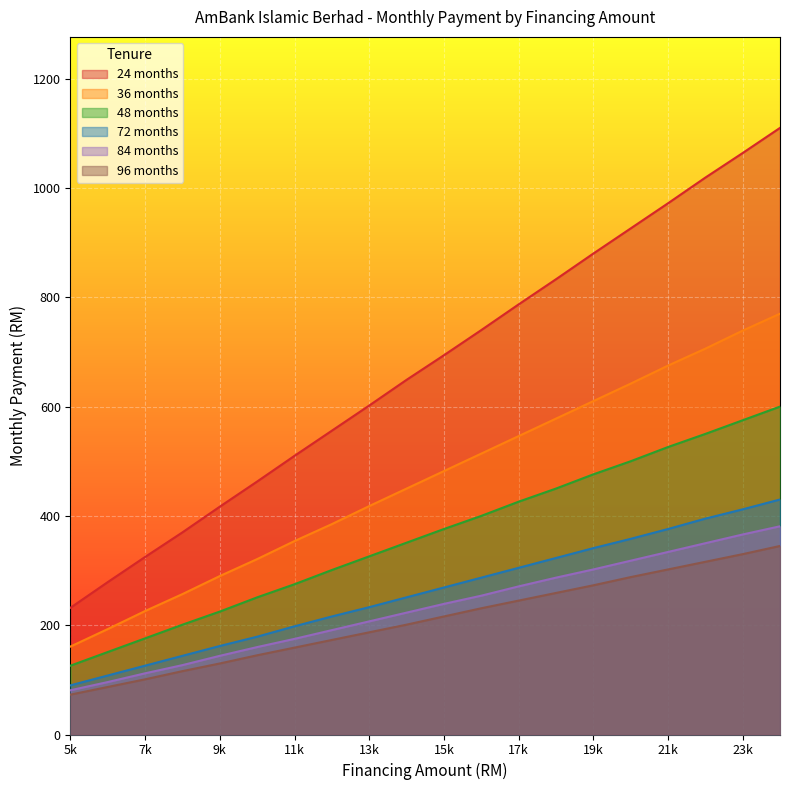

Reading left to right, extract all data points from this chart.

24 months: 232	279	325	370	417	463	510	556	602	649	694	740	787	833	880	926	972	1019	1064	1110
36 months: 161	193	226	257	290	321	354	385	418	450	482	514	546	578	610	642	675	706	739	770
48 months: 126	151	176	201	225	251	275	301	326	351	376	400	426	450	476	500	526	550	575	600
72 months: 90	108	126	144	162	179	198	216	233	251	269	287	305	323	341	358	376	395	412	430
84 months: 81	96	112	127	144	160	175	191	207	223	239	254	271	287	302	318	334	350	366	381
96 months: 73	87	101	116	130	145	159	173	187	201	216	231	245	259	273	288	302	316	330	345